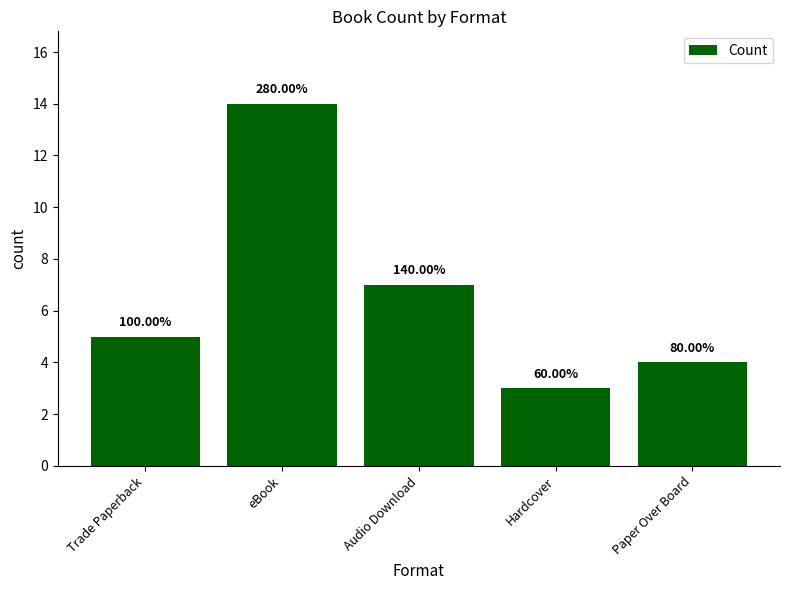

What is the change in value from Trade Paperback to Hardcover?

-2